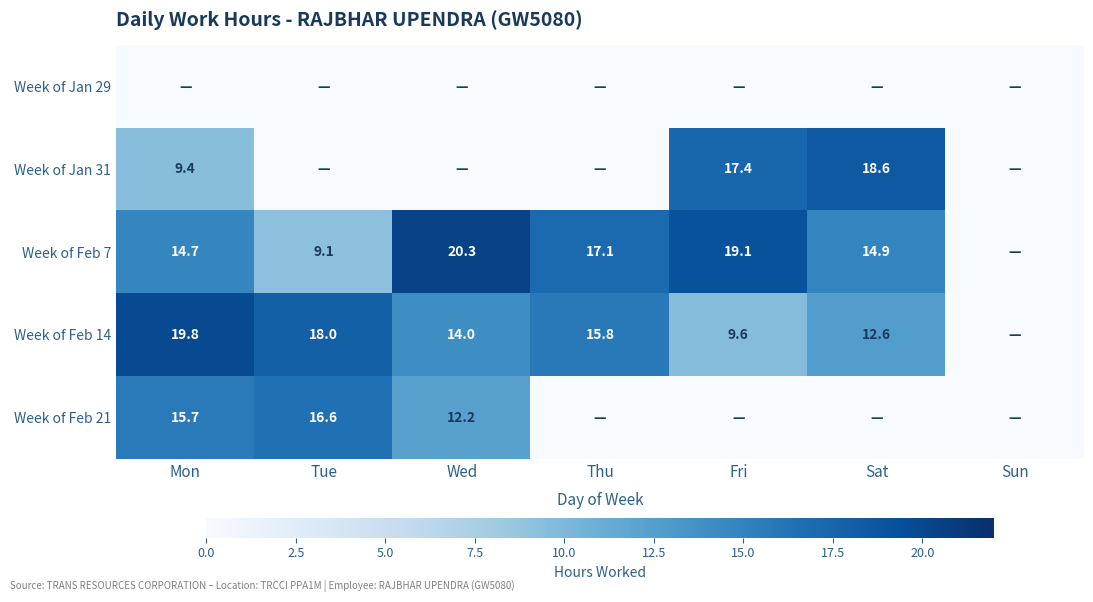

At how many categories does at least one series exceed 2?

6